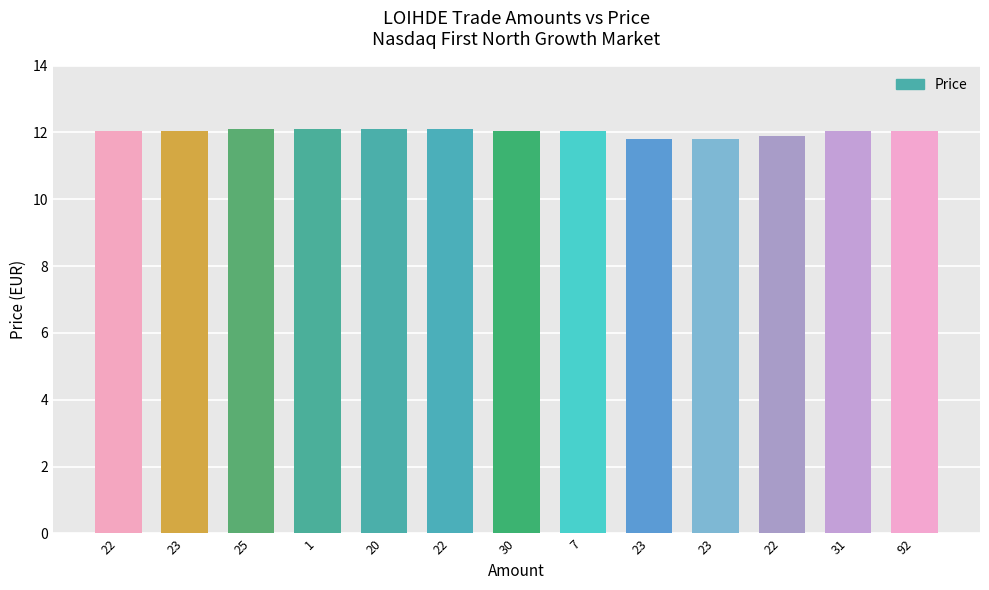

Are the bars horizontal?

No